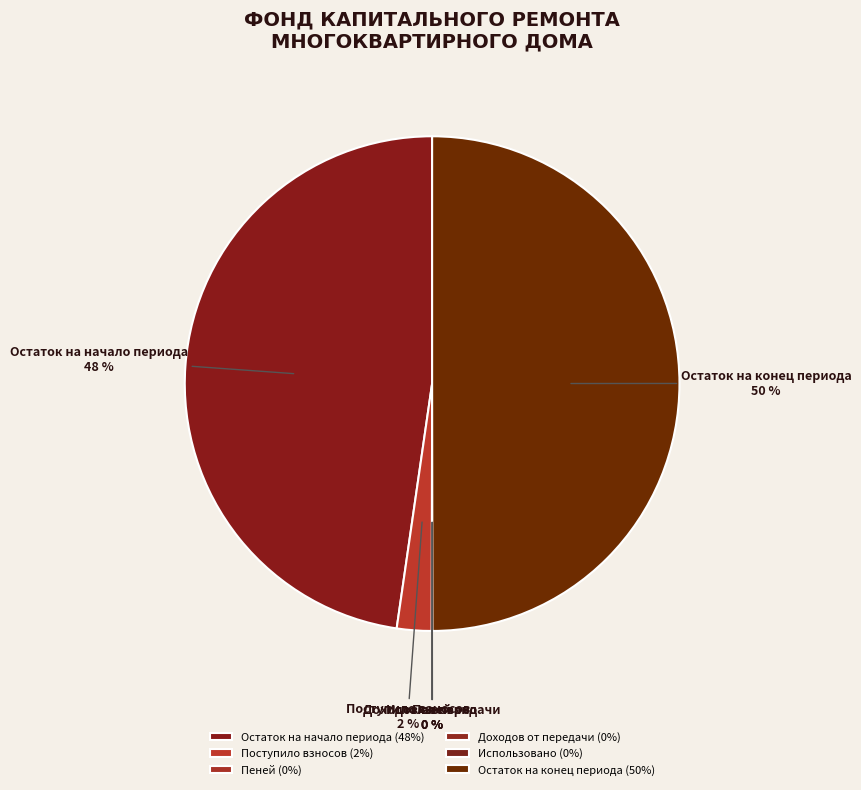

Which category has the biggest portion of the pie?

Остаток на конец периода